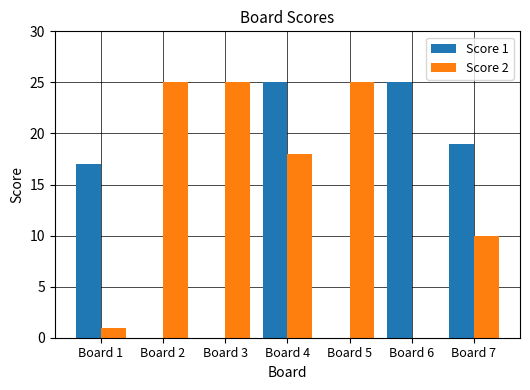

Is the value of Score 2 at Board 5 greater than the value of Score 1 at Board 3?

Yes